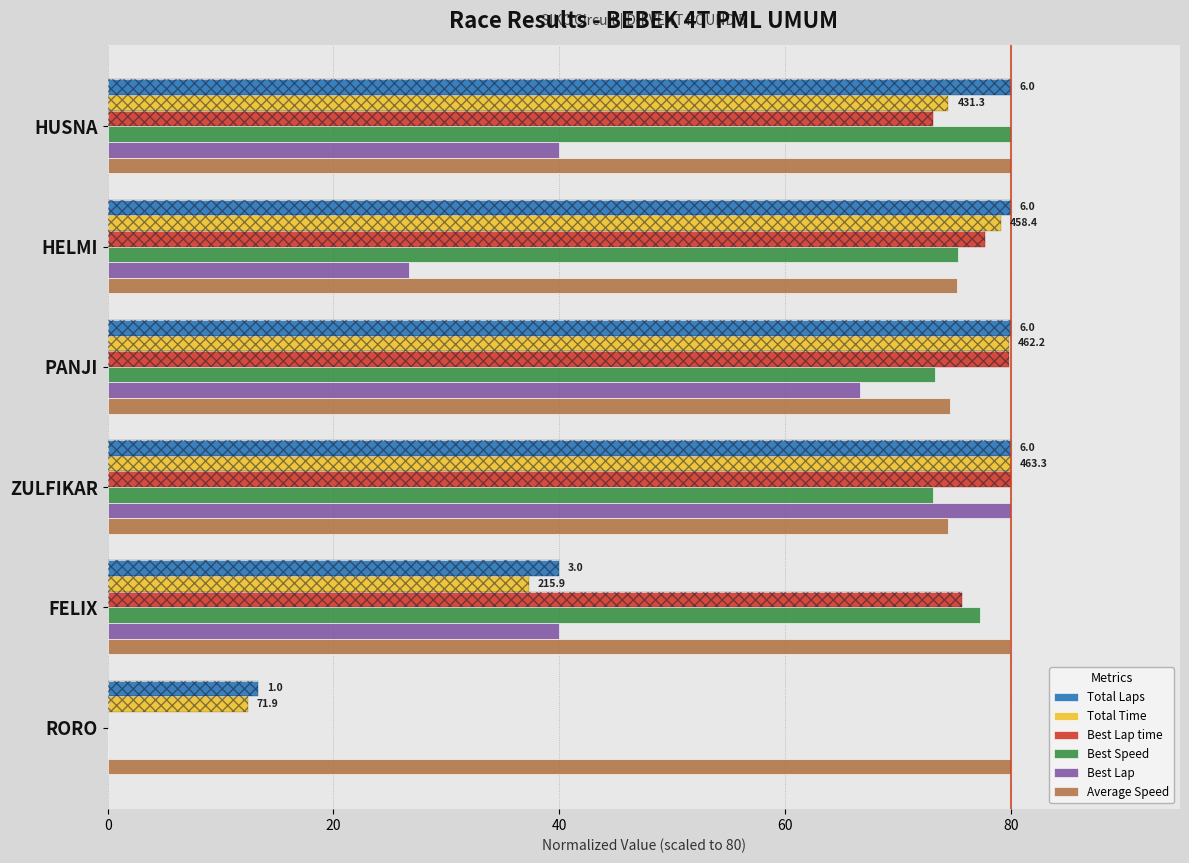

How many bars are there in total?

36